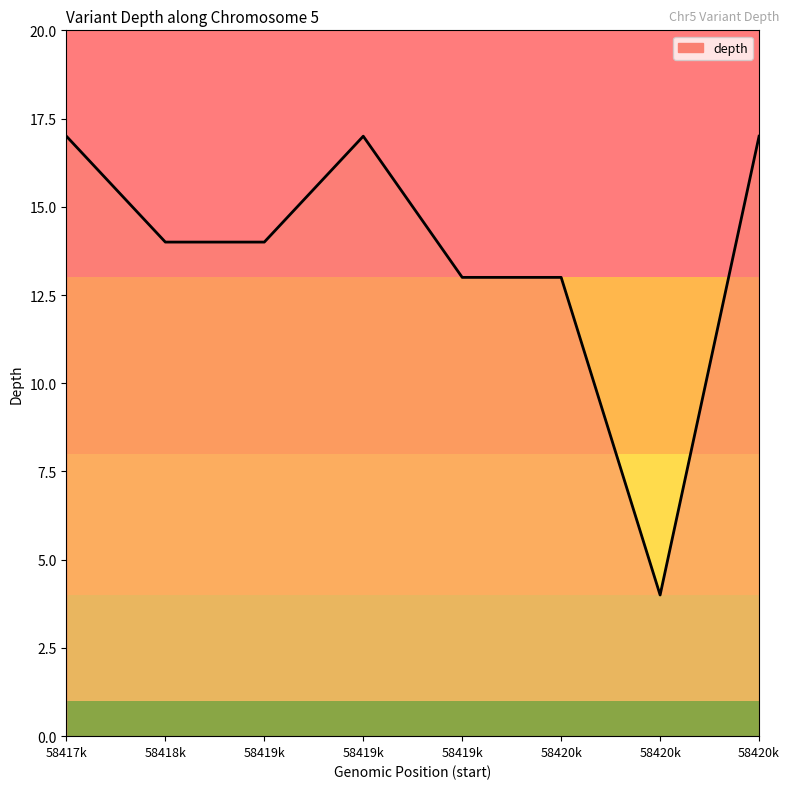

How many lines are shown in the chart?

1